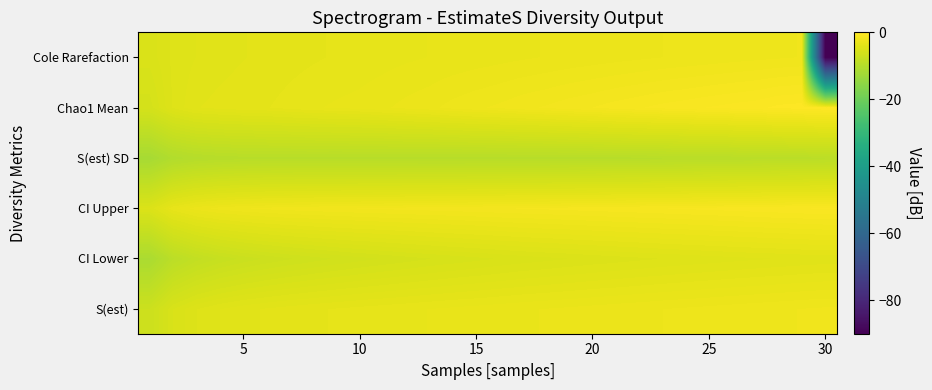

Reading right to left, what are all the values shown in this chart?

S(est): -2.0	-2.1	-2.2	-2.2	-2.3	-2.3	-2.4	-2.5	-2.5	-2.6	-2.7	-2.7	-2.8	-2.9	-2.9	-3.0	-3.1	-3.2	-3.2	-3.3	-3.4	-3.5	-3.6	-3.7	-3.8	-4.0	-4.2	-4.6	-5.3	-7.0
CI Lower: -4.1	-4.1	-4.2	-4.3	-4.3	-4.4	-4.5	-4.6	-4.7	-4.7	-4.8	-4.9	-5.0	-5.1	-5.3	-5.4	-5.5	-5.6	-5.8	-6.0	-6.1	-6.3	-6.5	-6.7	-7.0	-7.3	-7.7	-8.3	-9.2	-11.3
CI Upper: -0.7	-0.7	-0.8	-0.8	-0.9	-0.9	-1.0	-1.1	-1.1	-1.2	-1.2	-1.3	-1.3	-1.4	-1.4	-1.5	-1.5	-1.6	-1.6	-1.7	-1.7	-1.8	-1.9	-1.9	-2.0	-2.1	-2.3	-2.6	-3.3	-4.9
S(est) SD: -9.2	-9.3	-9.3	-9.4	-9.4	-9.5	-9.5	-9.6	-9.6	-9.6	-9.6	-9.7	-9.7	-9.7	-9.7	-9.7	-9.7	-9.7	-9.7	-9.7	-9.6	-9.6	-9.6	-9.6	-9.6	-9.7	-9.8	-10.0	-10.5	-11.9
Chao1 Mean: 0.0	-0.2	-0.2	-0.5	-0.6	-0.7	-0.8	-0.9	-1.1	-1.2	-1.4	-1.5	-1.7	-1.8	-2.0	-2.2	-2.3	-2.6	-2.7	-2.9	-3.0	-3.1	-3.2	-3.4	-3.5	-3.6	-3.7	-3.9	-4.5	-5.8
Cole Rarefaction: -90.0	-2.1	-2.2	-2.2	-2.3	-2.3	-2.4	-2.5	-2.5	-2.6	-2.7	-2.7	-2.8	-2.9	-2.9	-3.0	-3.1	-3.2	-3.2	-3.3	-3.4	-3.5	-3.6	-3.7	-3.8	-3.9	-4.0	-4.2	-4.5	-5.1